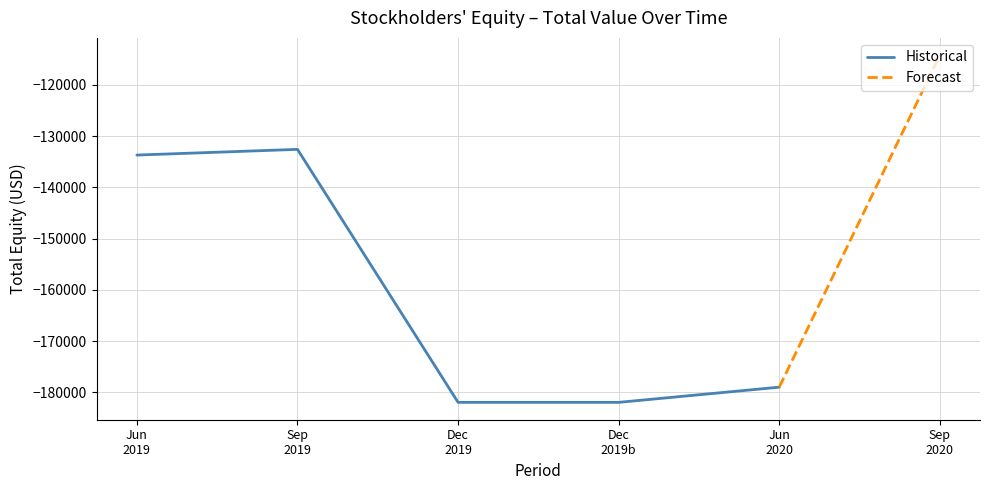

What is the highest value of the Historical series?

-132604